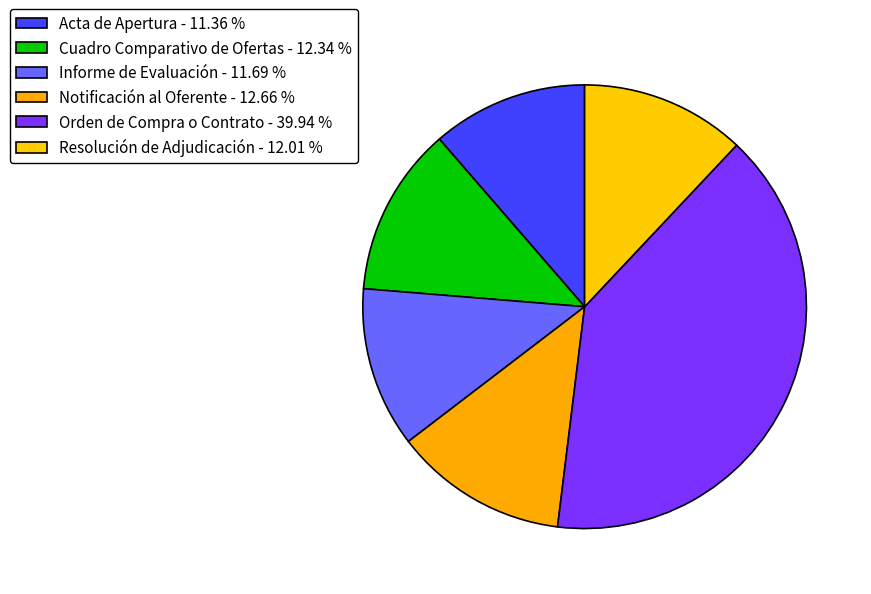

To the nearest percent, what percentage of the pie is Resolución de Adjudicación?

12%